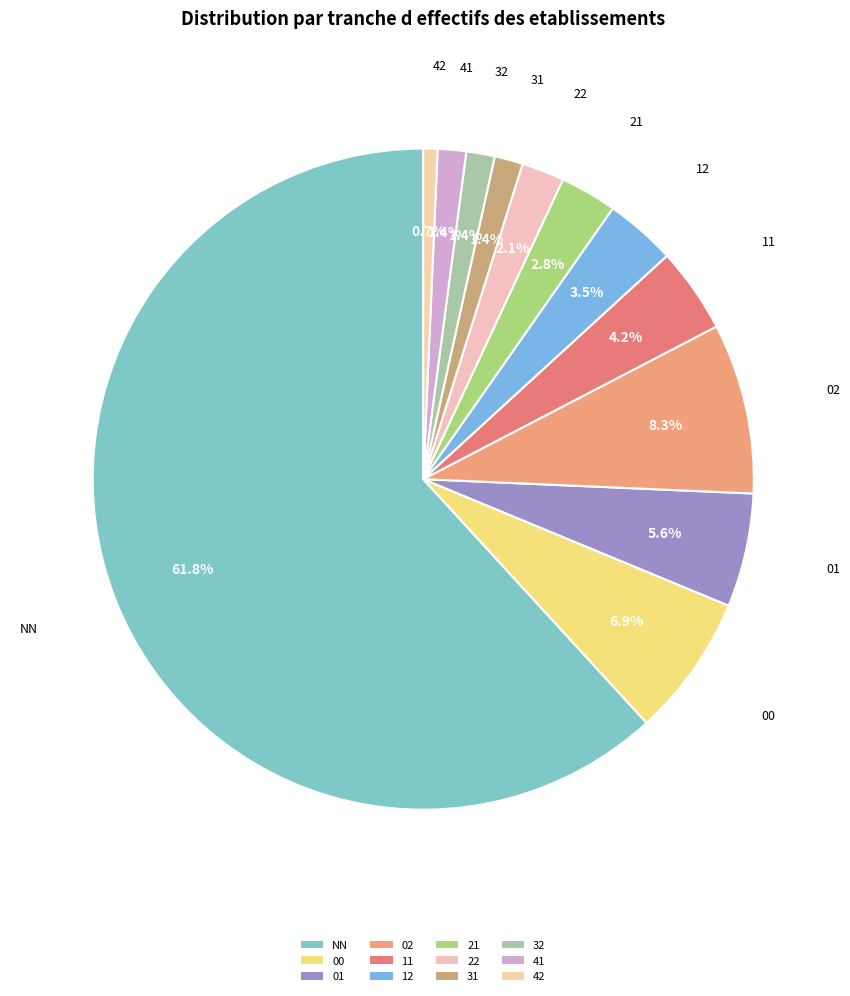

To the nearest percent, what is the difference between the 02 and NN slice percentages?

53%